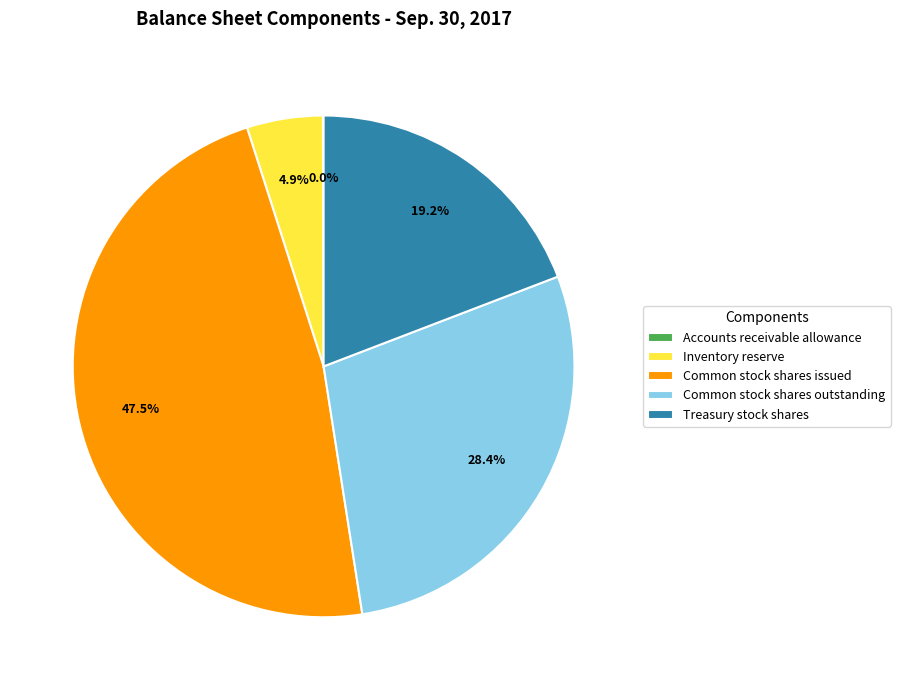

What is the largest slice in the pie chart?

Common stock shares issued